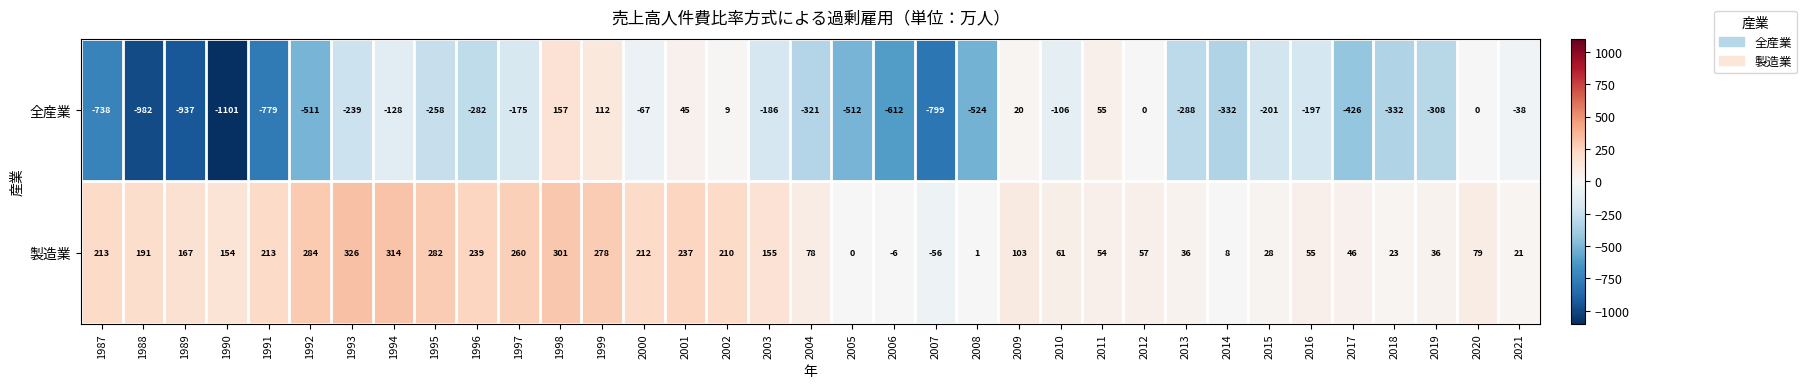

At 2005, list the series in order from smallest to largest.

全産業, 製造業